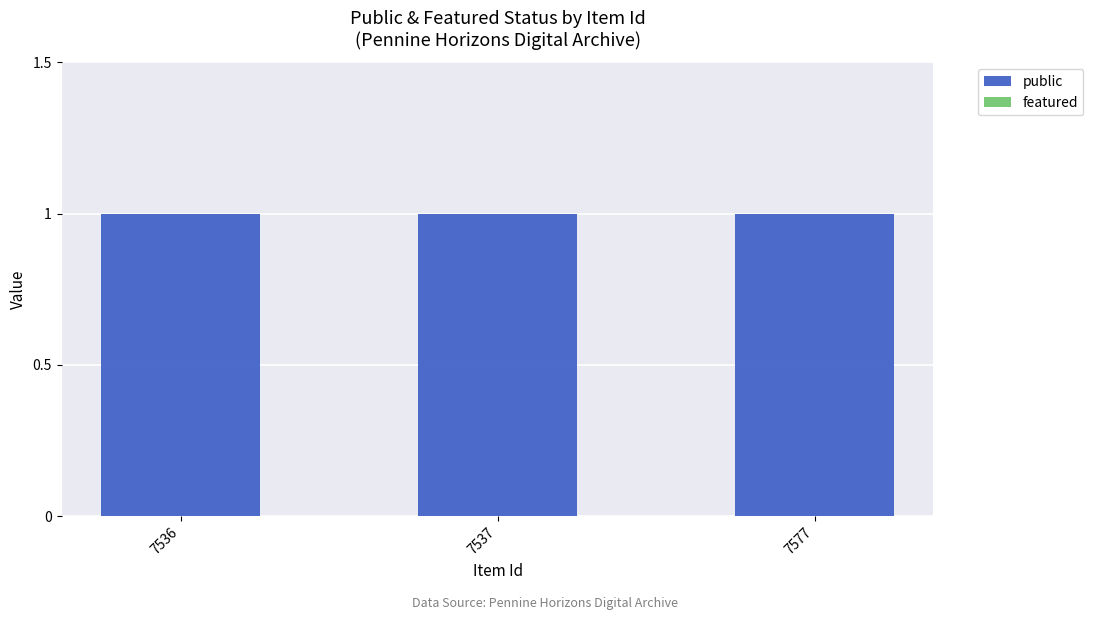

Reading right to left, extract all data points from this chart.

public: 7577=1	7537=1	7536=1
featured: 7577=0	7537=0	7536=0